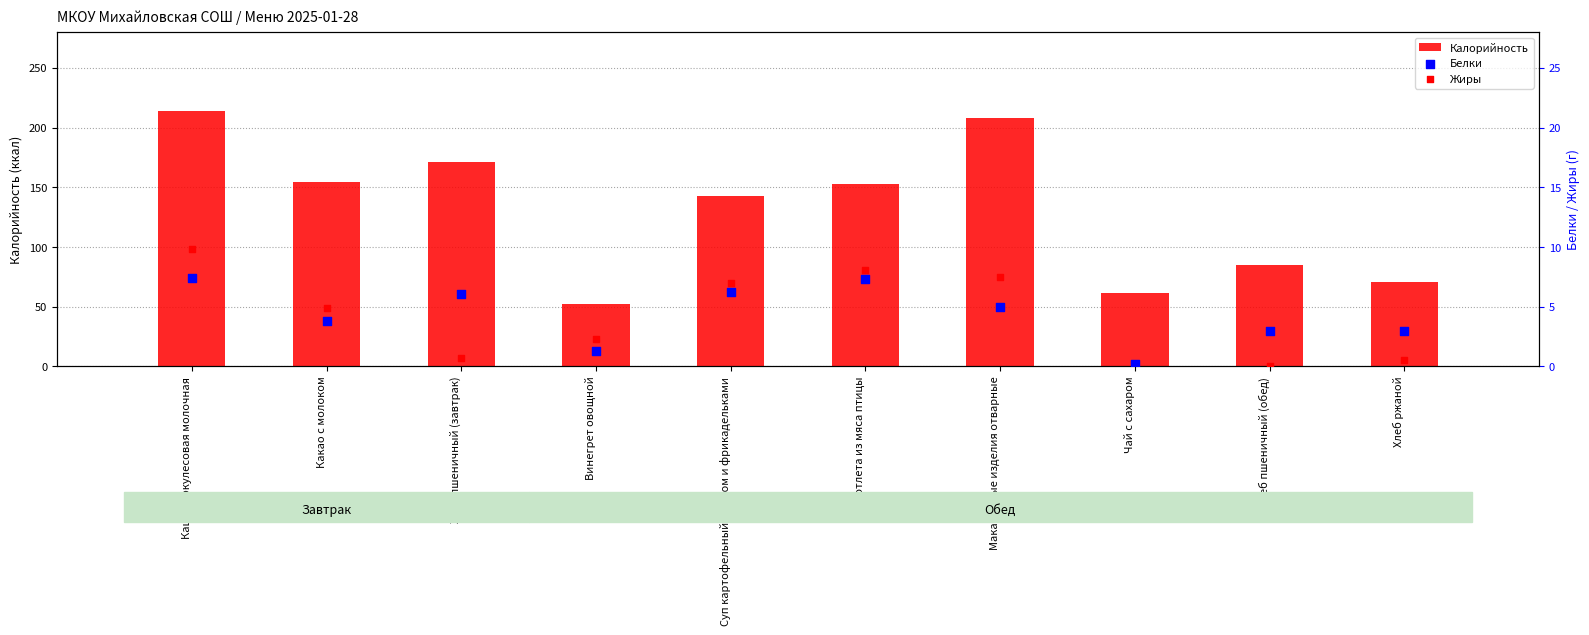

What is the total value across all series at Суп картофельный с рисом и фрикадельками?

155.8